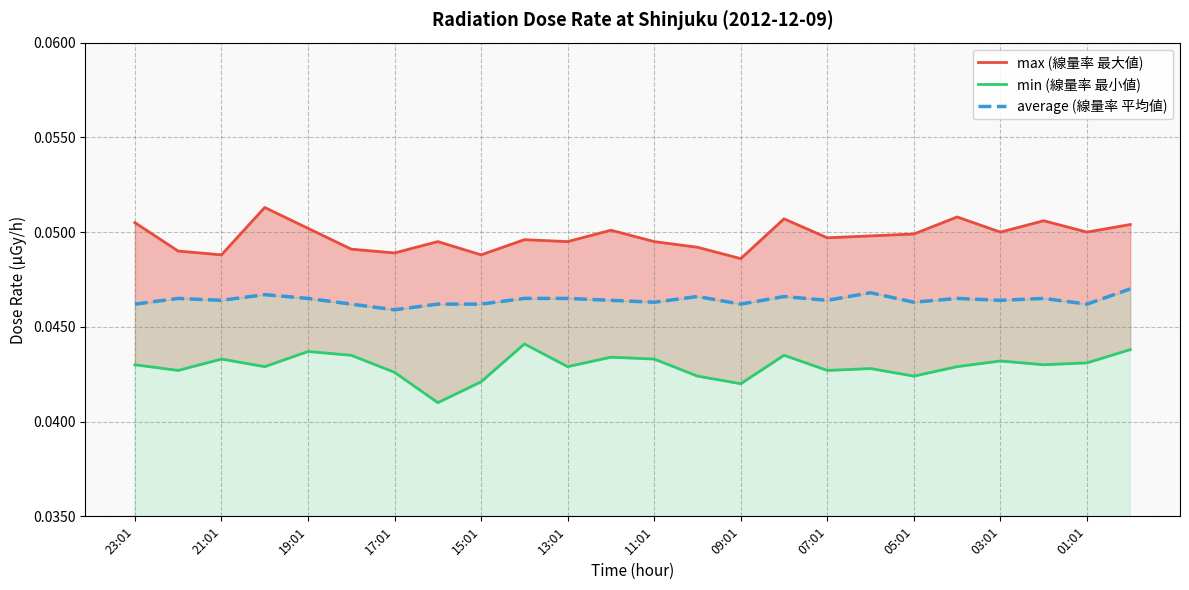

What is the maximum value shown in the chart?

0.1